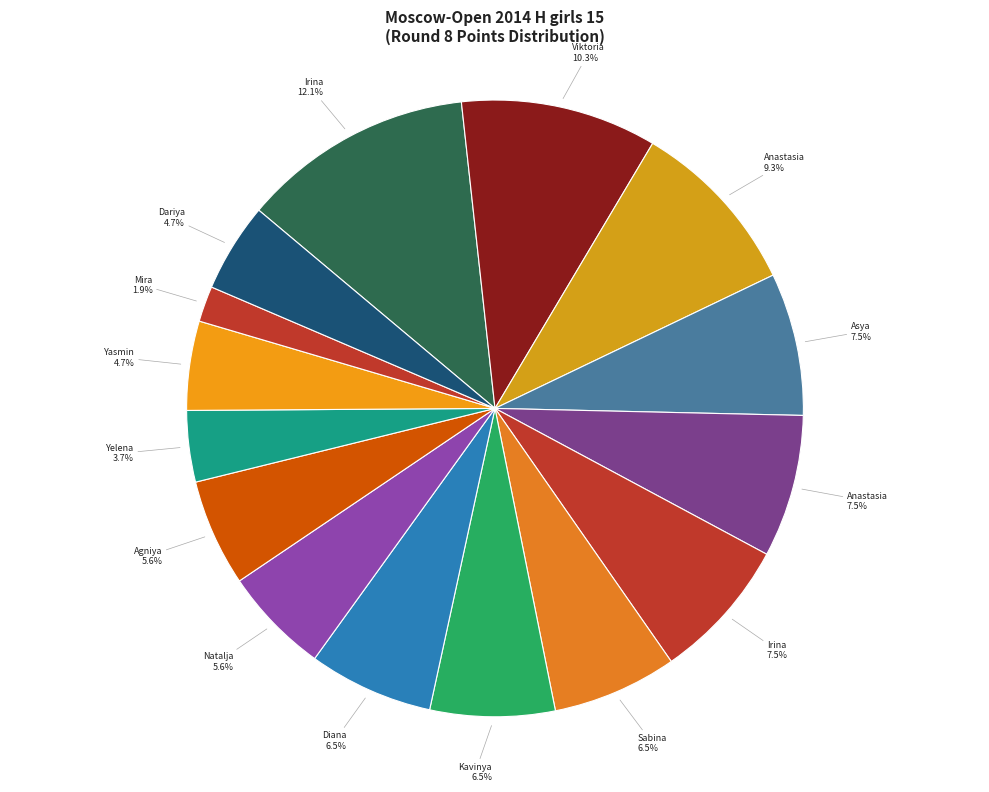

How many segments does this pie chart have?

15